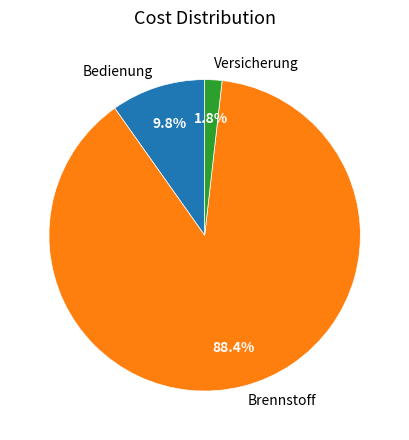

True or false: Brennstoff accounts for 88% of the total.

True